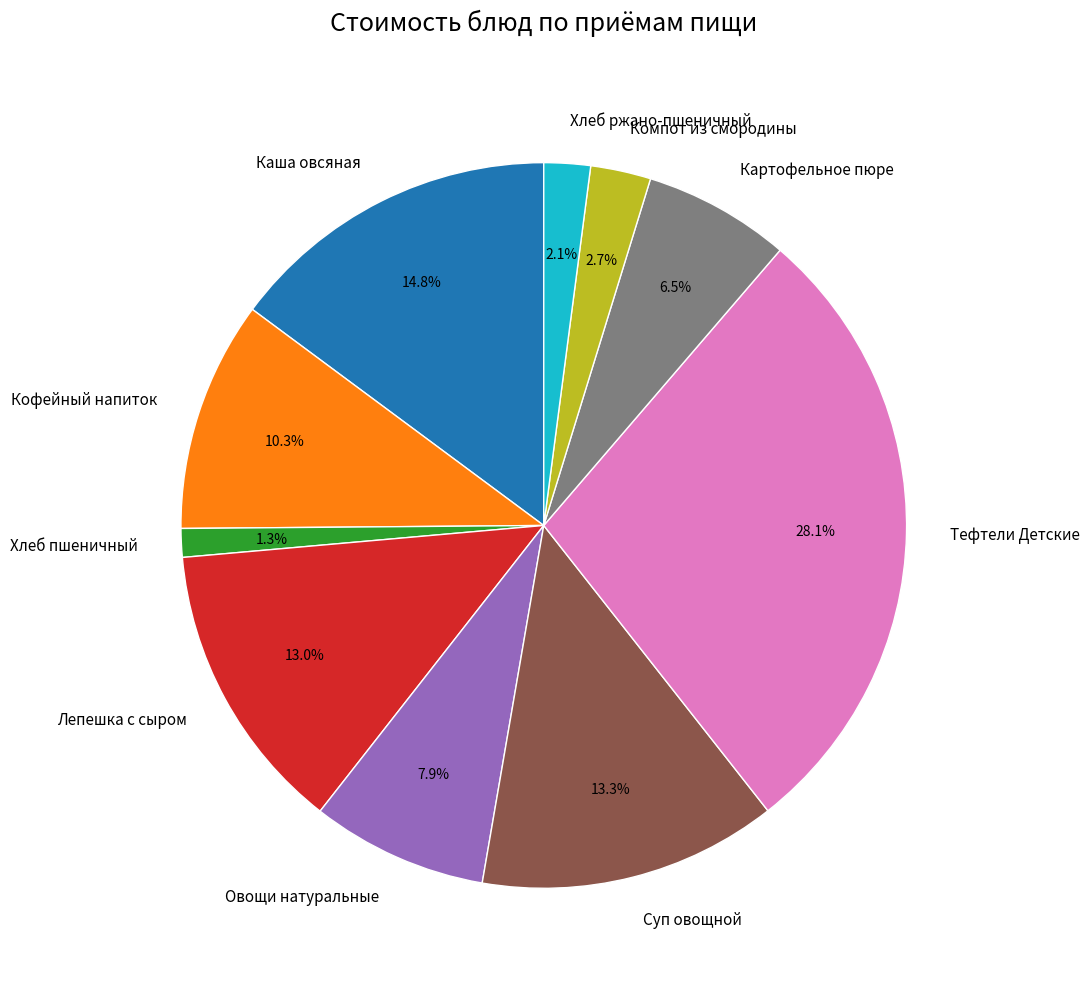

To the nearest percent, what is the difference between the Овощи натуральные and Суп овощной slice percentages?

5%